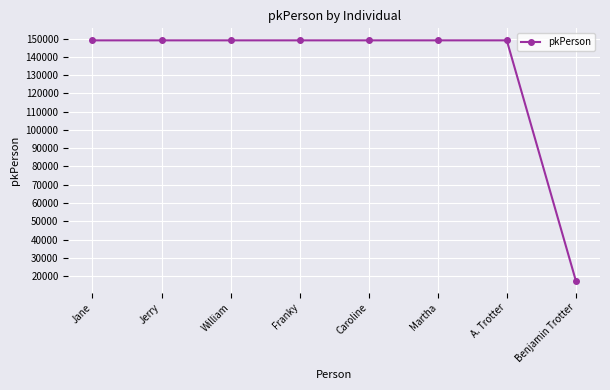

What is the maximum value shown in the chart?

149060